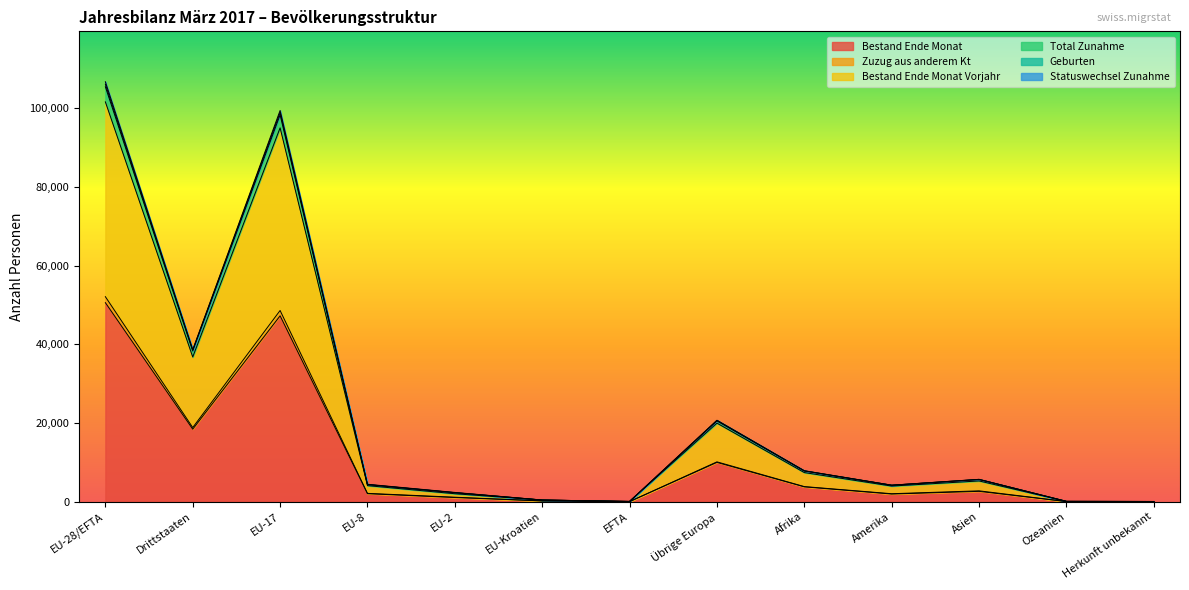

Where does the Geburten series first go above 4367?

EU-28/EFTA